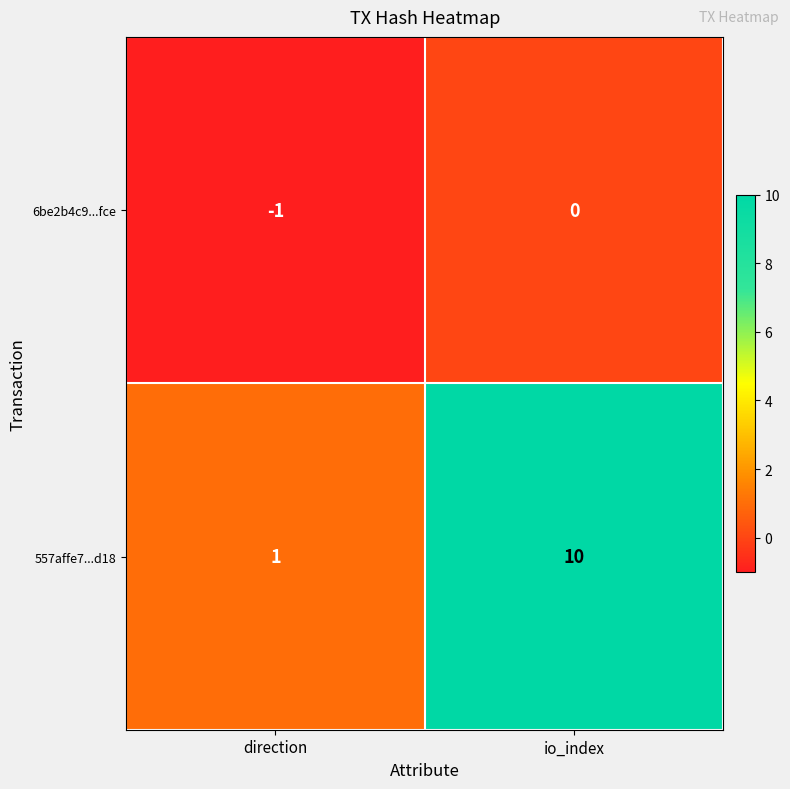

How many distinct data groups are displayed?

2